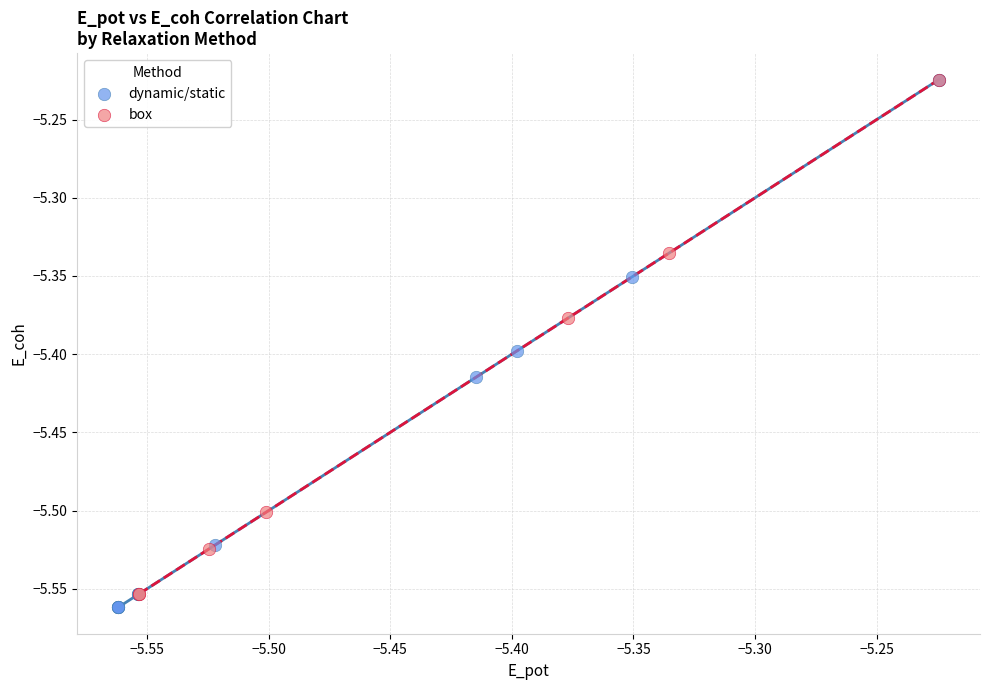

What are all the series names shown in the legend?

dynamic/static, box